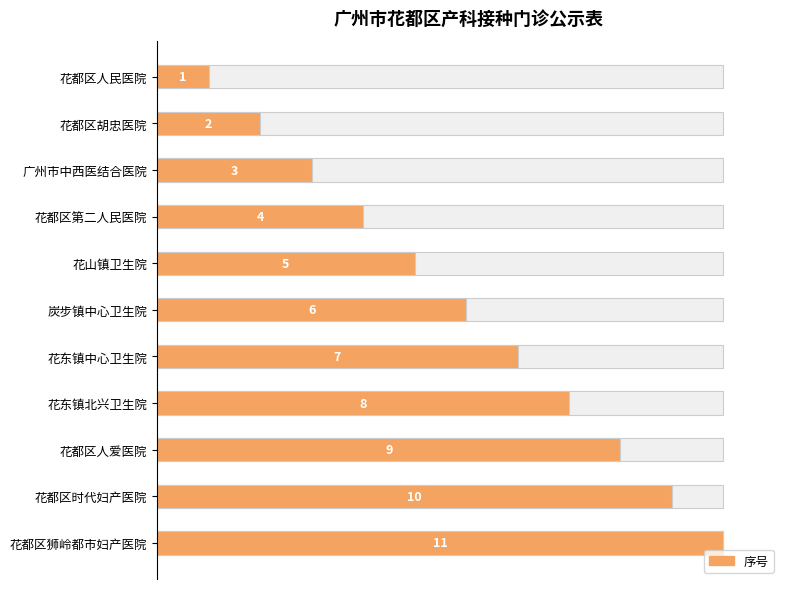

How many categories are shown in the chart?

11